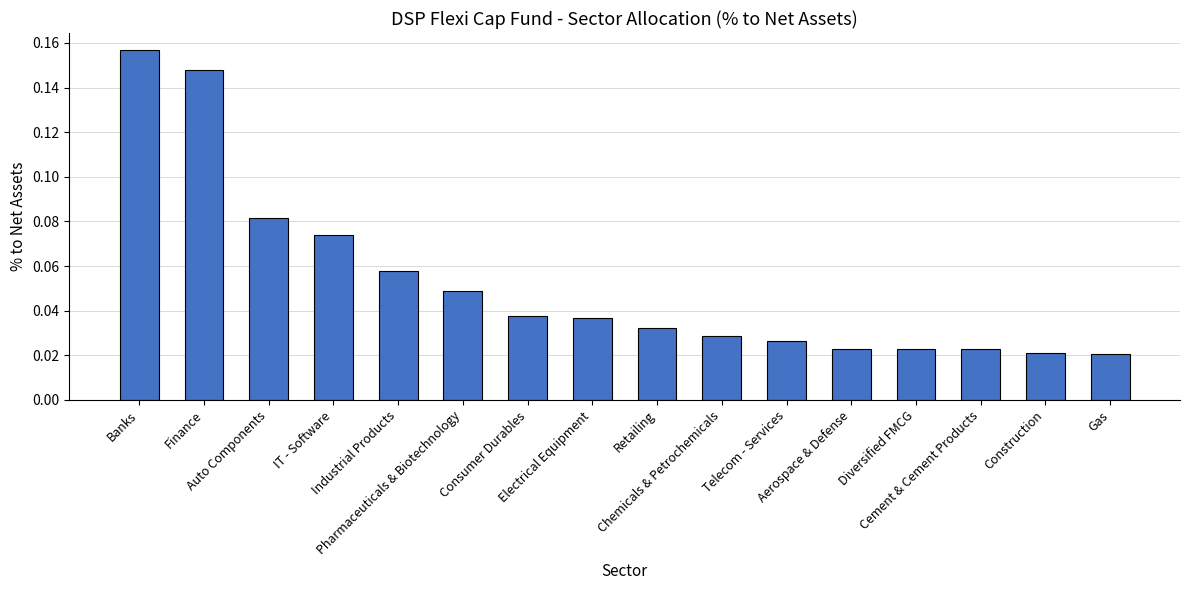

How many data points does each series have?

16